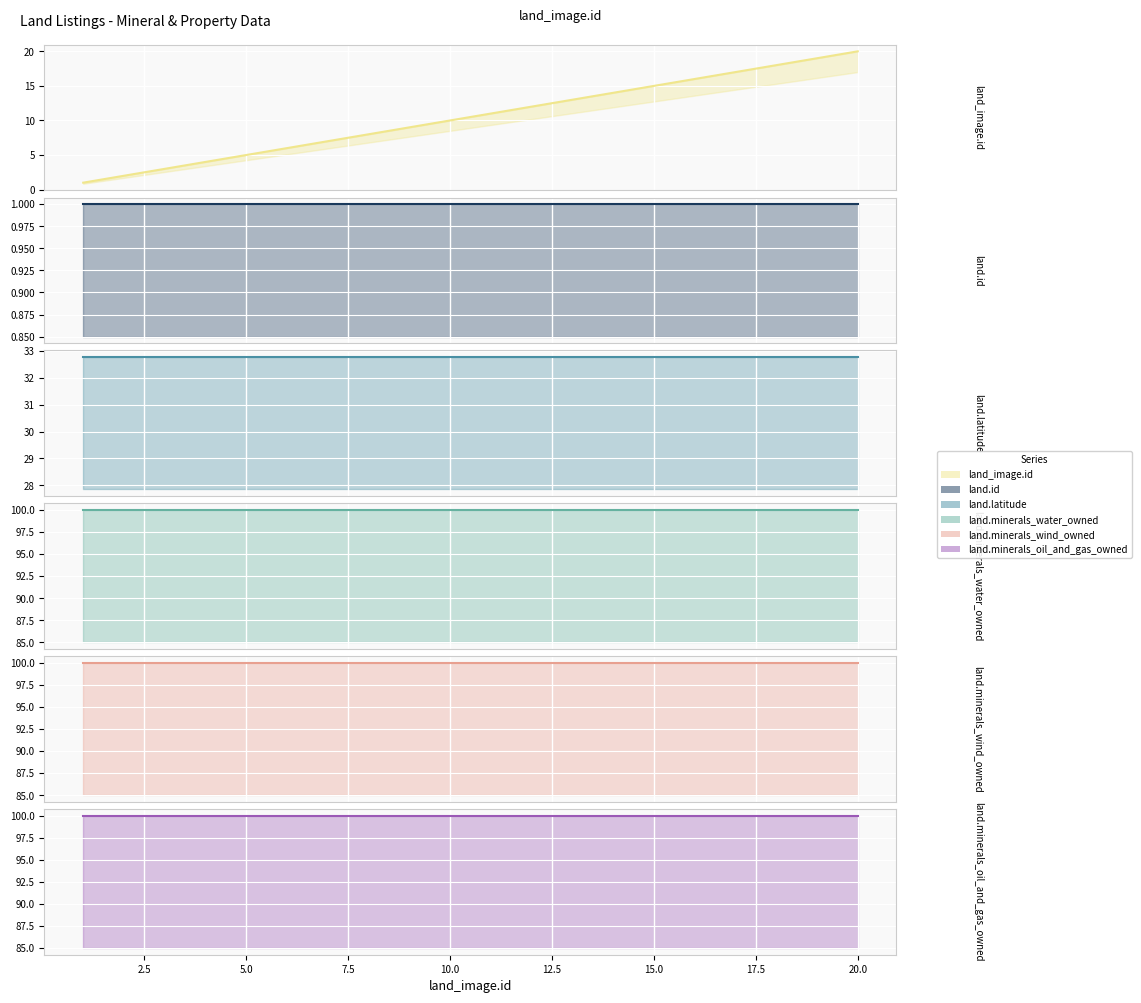

At which category is the sum across all series the highest?

20